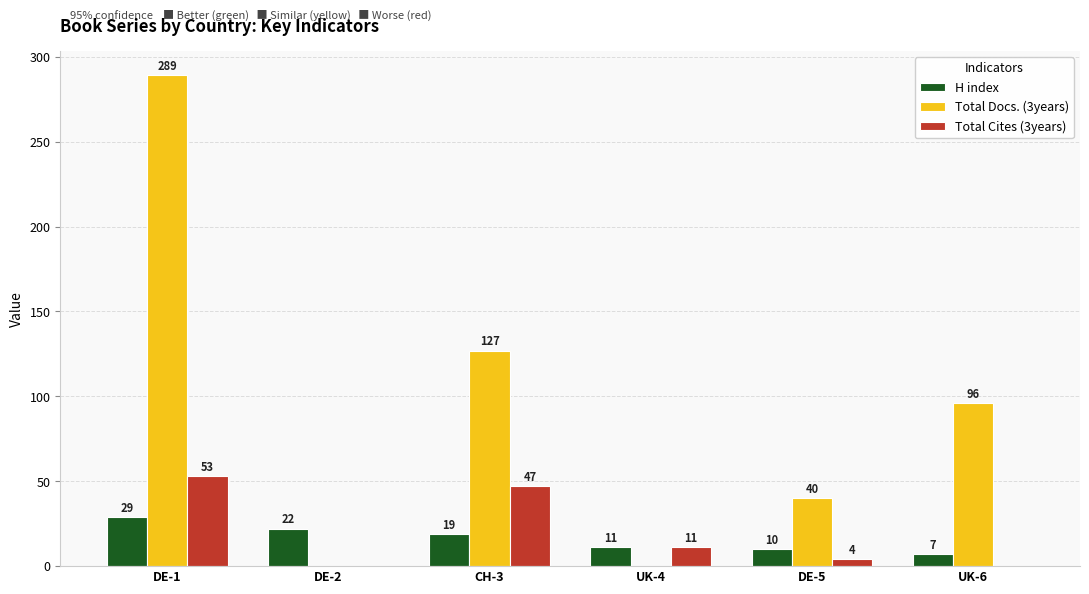

Between DE-1 and UK-6, which series saw the biggest shift?

Total Docs. (3years)